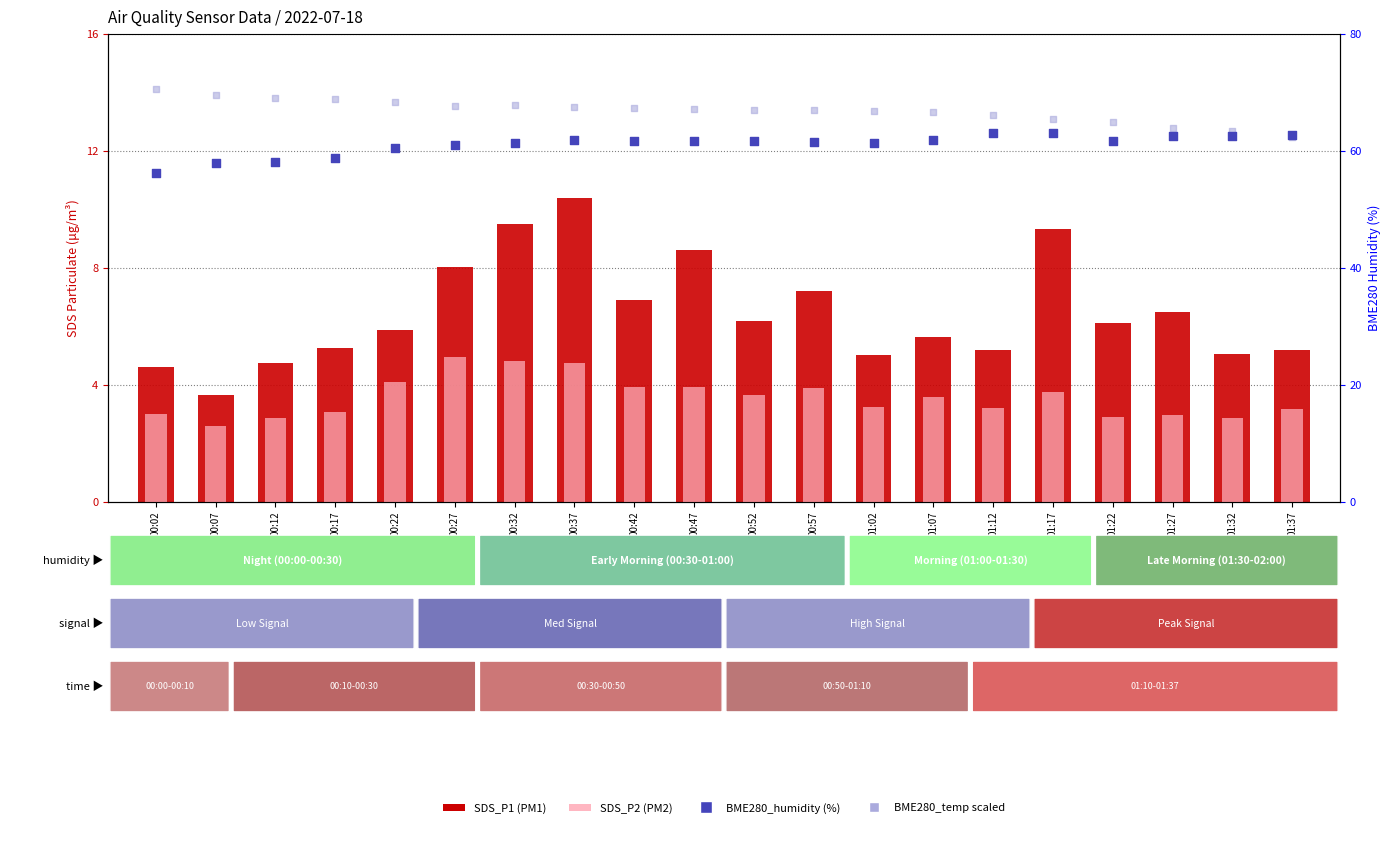

What is the total value across all series at 00:12?

134.8